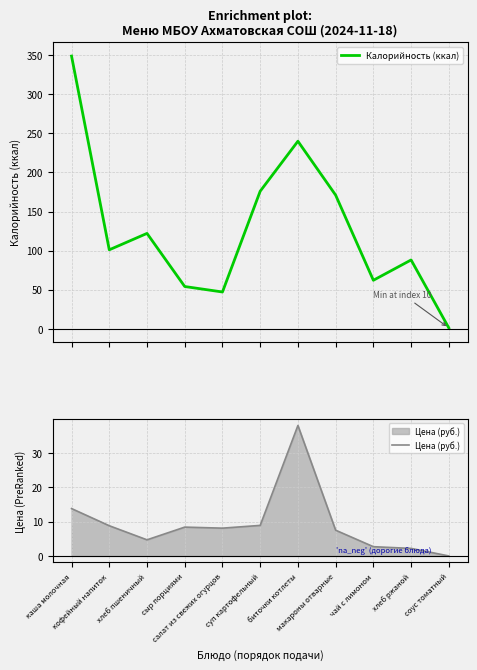

At which label does Калорийность (ккал) first exceed 101?

каша молочная